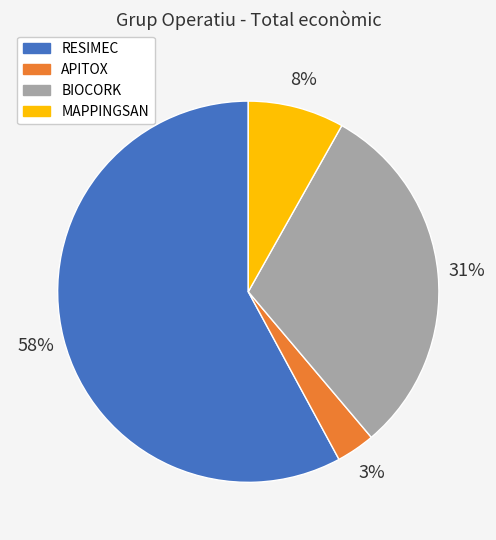

Rank the categories by value from lowest to highest.

APITOX, MAPPINGSAN, BIOCORK, RESIMEC